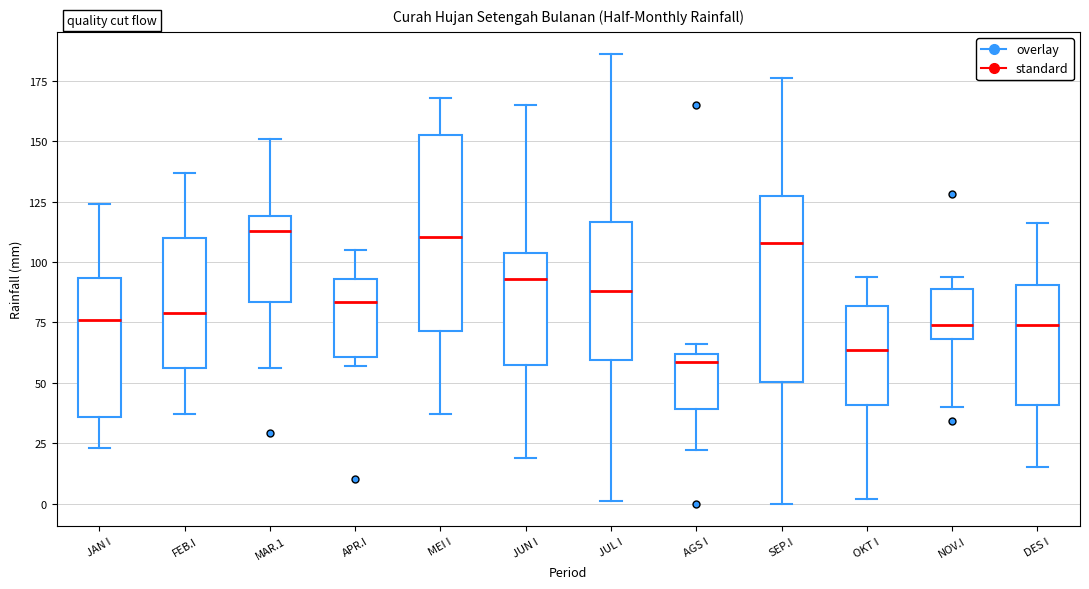

Reading left to right, read every box against the y-axis: the position of its median line, the range the box covers, and the ends of its whiskers. The values are not printed on the chart, so give them approximately, as read against the axis.

JAN I: median 75, box 35 to 95, whiskers 25 to 125
FEB.I: median 80, box 55 to 110, whiskers 35 to 135
MAR.1: median 115, box 85 to 120, whiskers 55 to 150
APR.I: median 85, box 60 to 95, whiskers 55 to 105
MEI I: median 110, box 70 to 155, whiskers 35 to 170
JUN I: median 95, box 55 to 105, whiskers 20 to 165
JUL I: median 90, box 60 to 115, whiskers 0 to 185
AGS I: median 60 (just below the box's upper edge), box 40 to 60, whiskers 20 to 65
SEP.I: median 110, box 50 to 130, whiskers 0 to 175
OKT I: median 65, box 40 to 80, whiskers 0 to 95
NOV.I: median 75, box 70 to 90, whiskers 40 to 95
DES I: median 75, box 40 to 90, whiskers 15 to 115